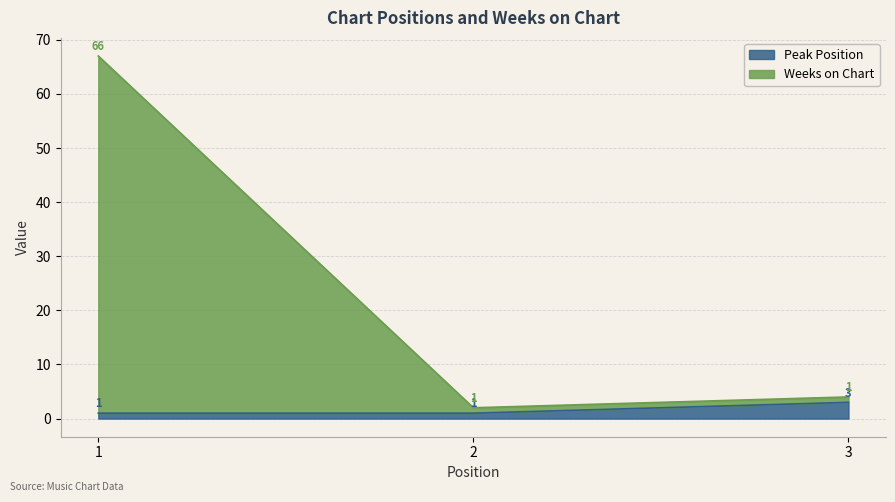

The value of Peak Position at 2 is 1. True or false?

True